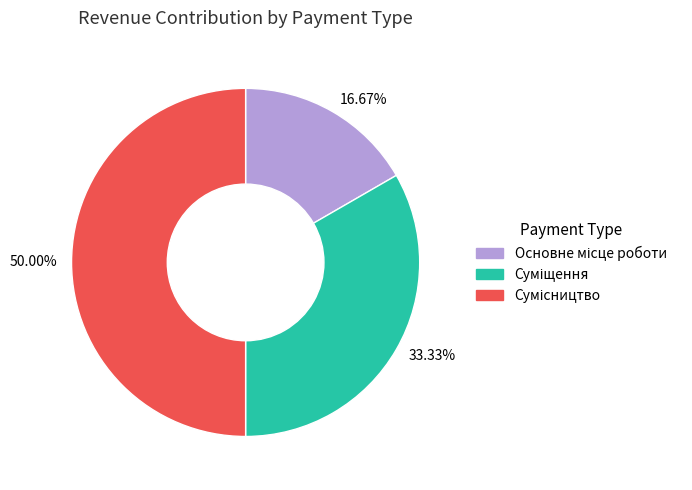

What is the largest slice in the pie chart?

50.00%